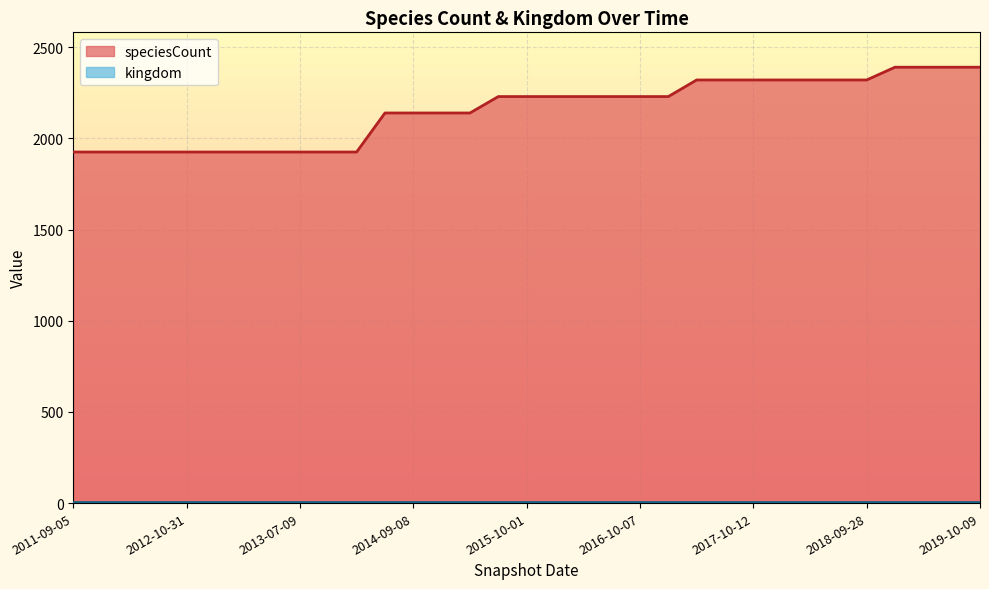

Which series has the largest total across all categories?

speciesCount